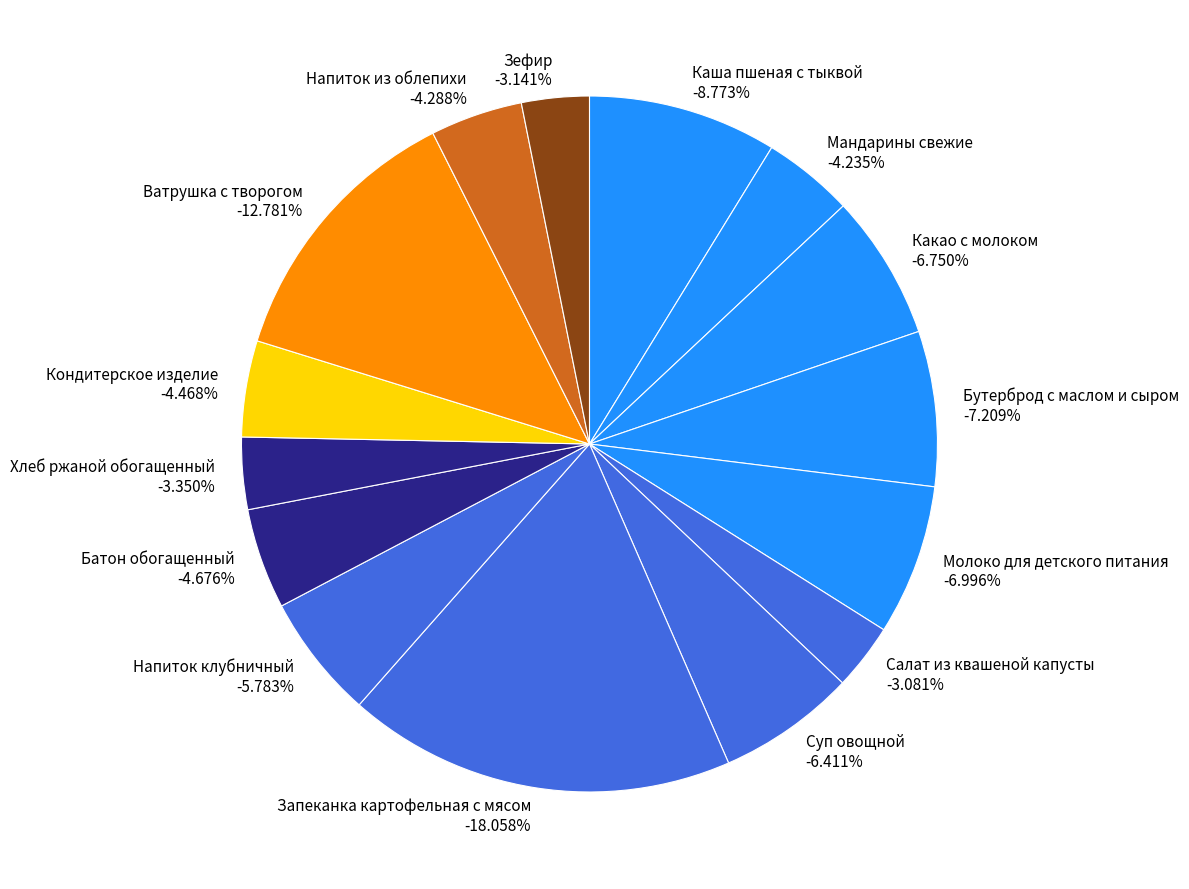

Which category has the smallest portion of the pie?

Салат из квашеной капусты